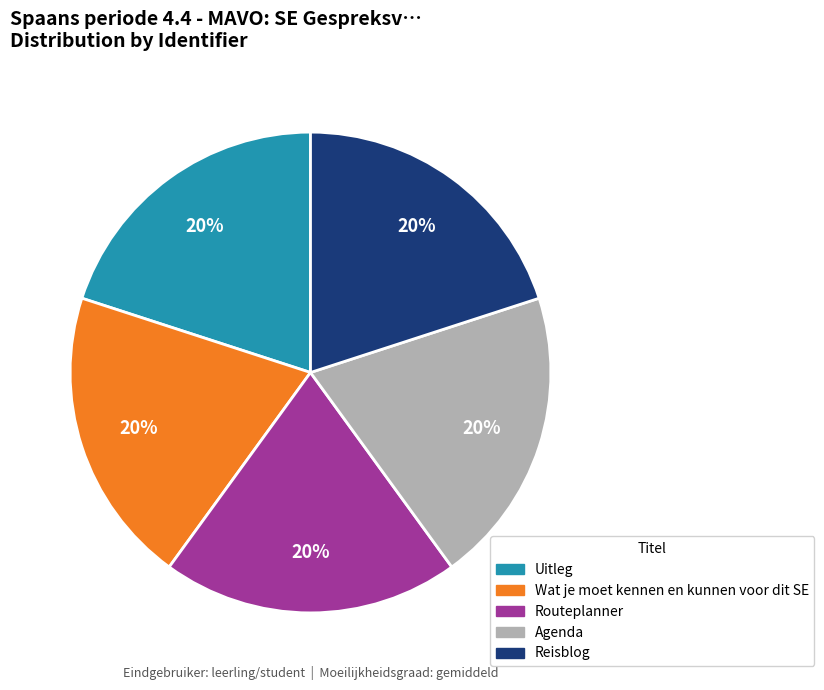

To the nearest percent, what portion does Wat je moet kennen en kunnen voor dit SE represent?

20%